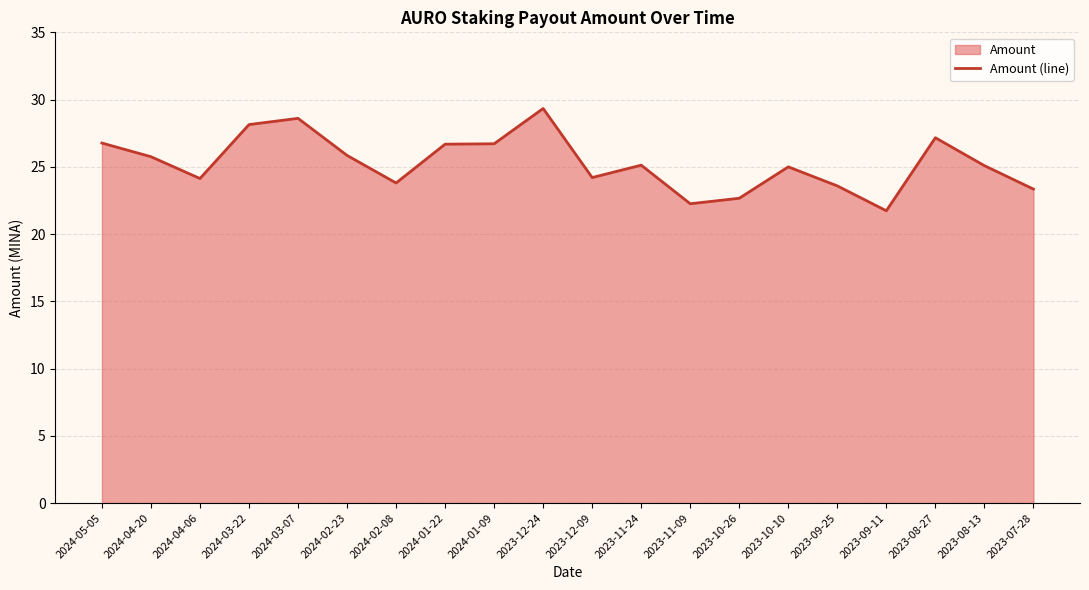

At which category does the data reach its first local valley?

2024-04-06